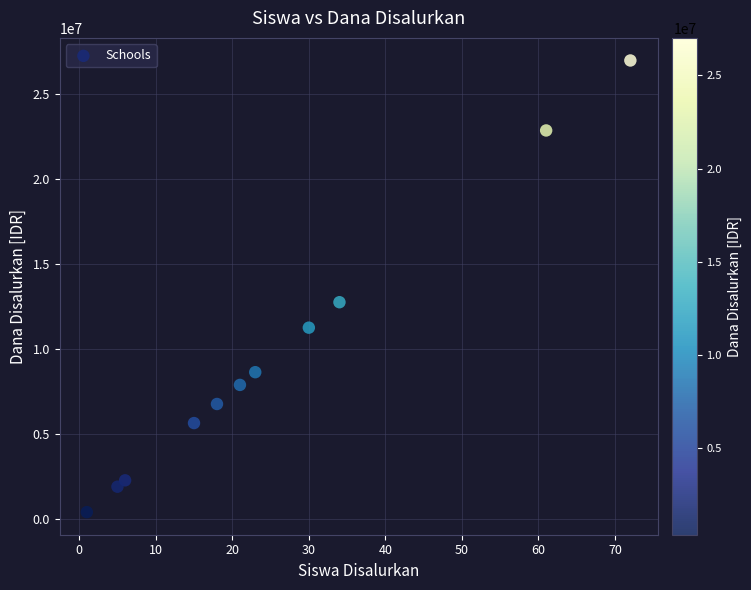

What Y value in the scatter plot is closest to 13687500?

12750000